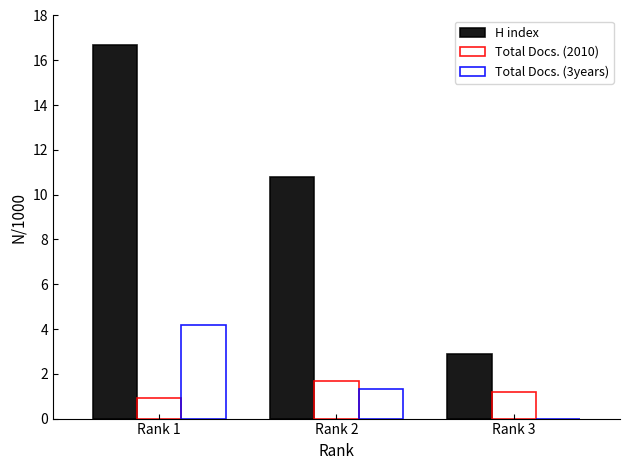

How many categories are shown in the chart?

3